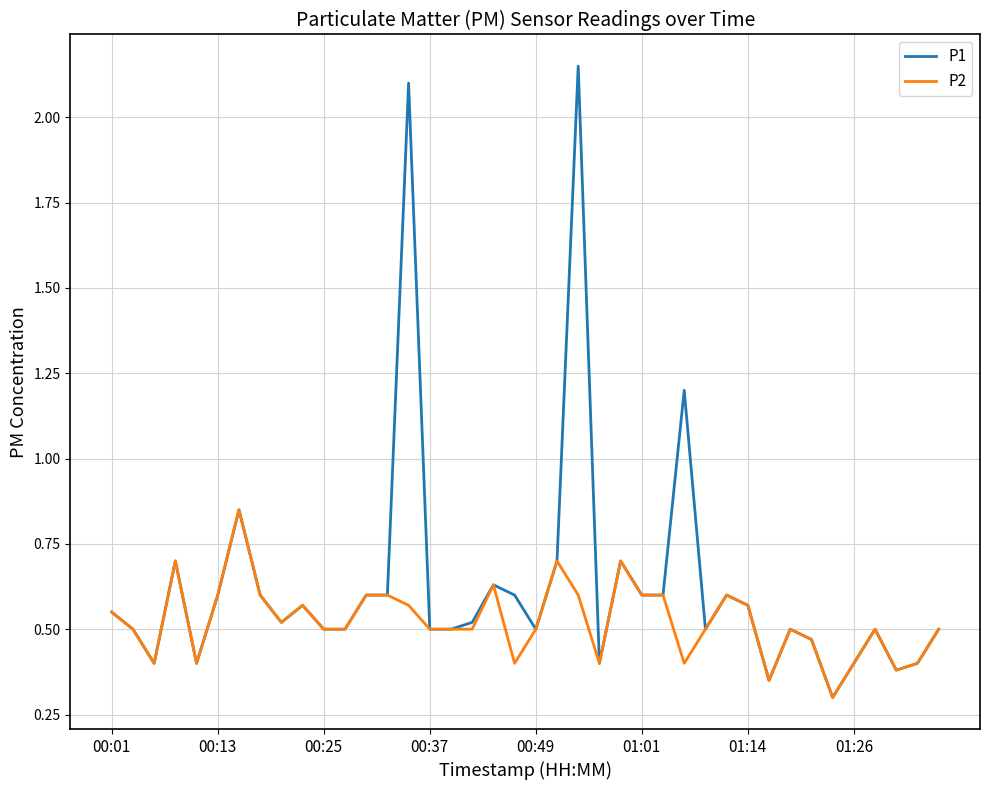

What are all the series names shown in the legend?

P1, P2